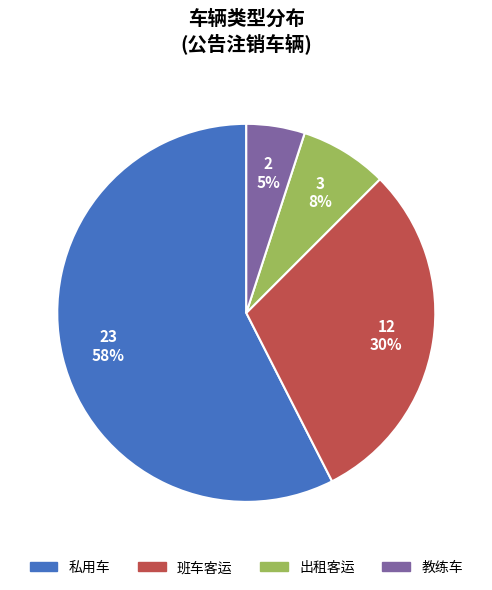

What is the ratio of the value at 私用车 to the value at 班车客运?

1.9